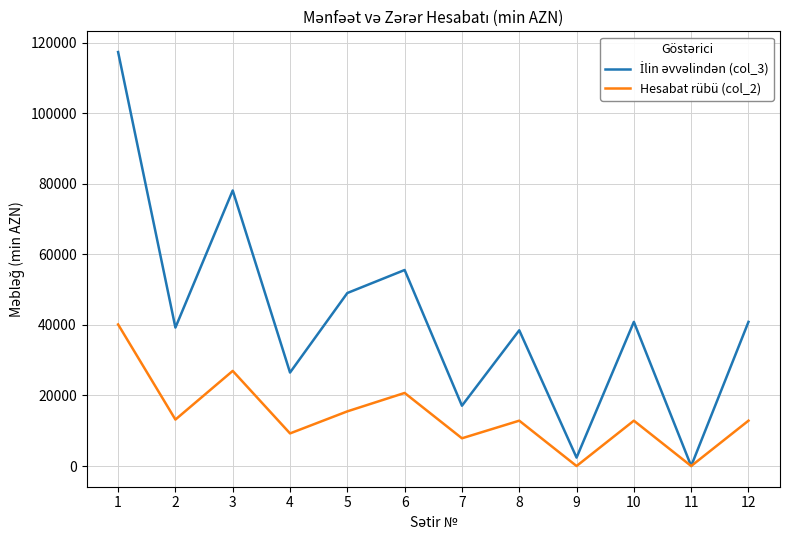

The value of Hesabat rübü (col_2) at 2 is 13164.8. True or false?

True